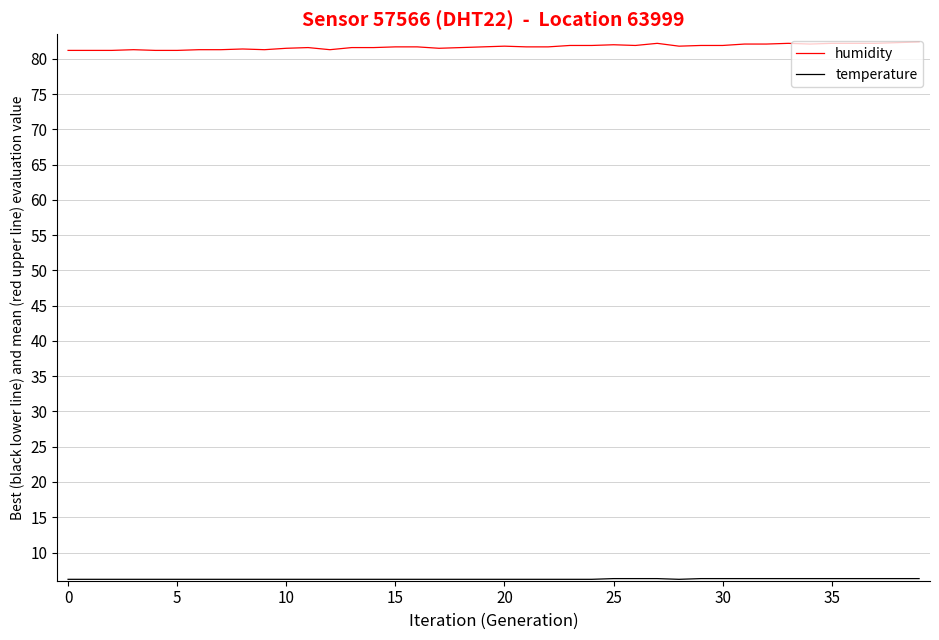

What is the lowest value of the humidity series?

81.2